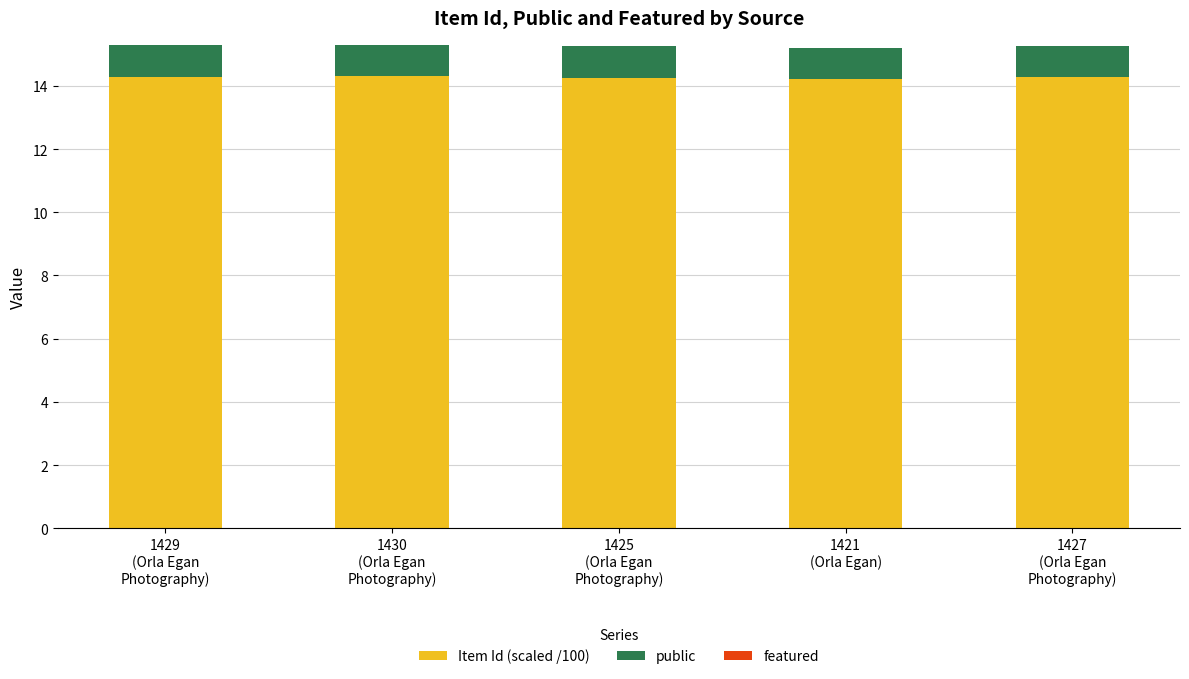

How many Item Id (scaled /100) values are between 14 and 15?

5